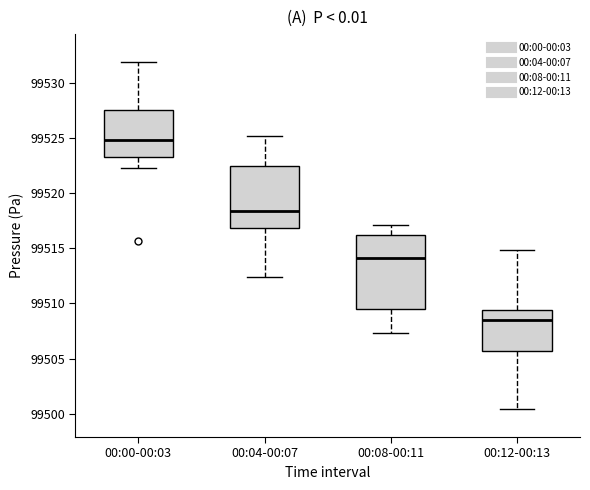

Where does the lower whisker of the box for 00:04-00:07 end on the y-axis? The values are not printed on the chart, so give them approximately, as read against the axis.

99512.5